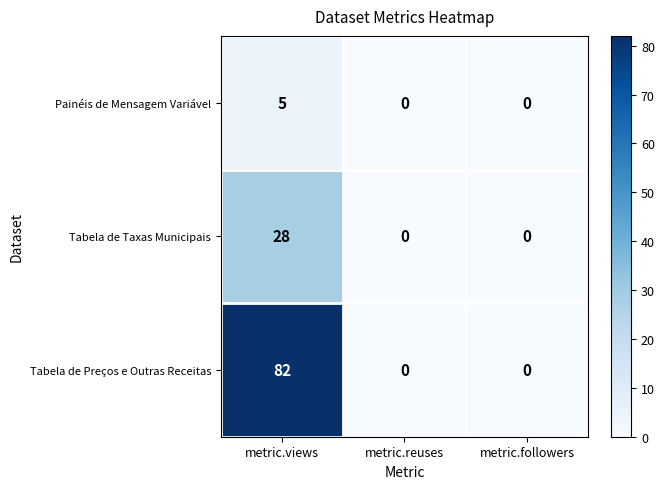

True or false: Tabela de Preços e Outras Receitas has a value of 0 at metric.reuses.

True